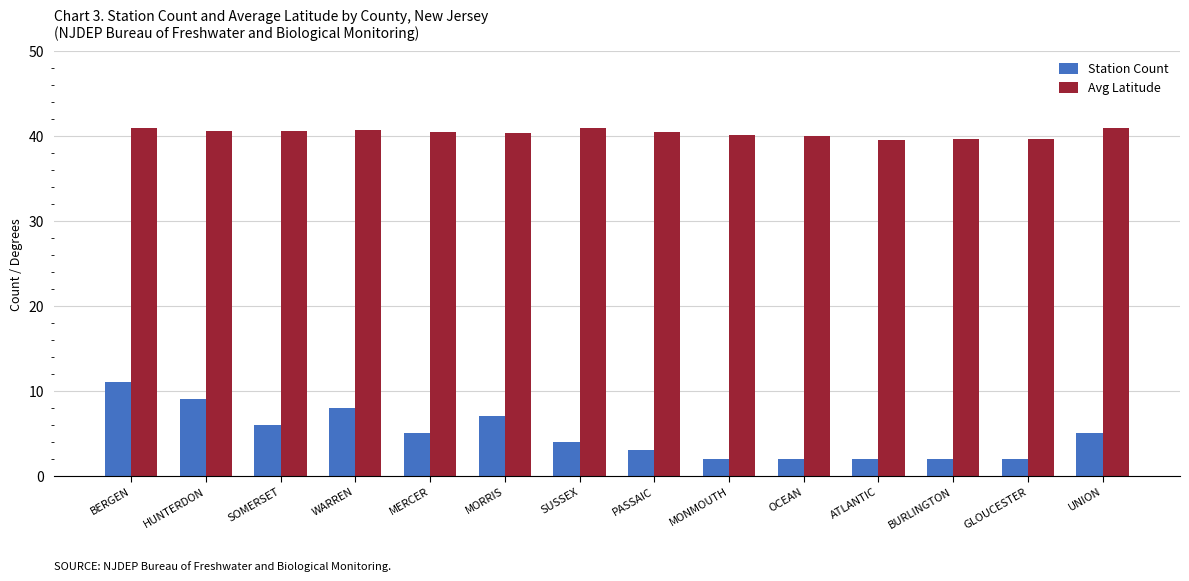

Are the bars horizontal?

No